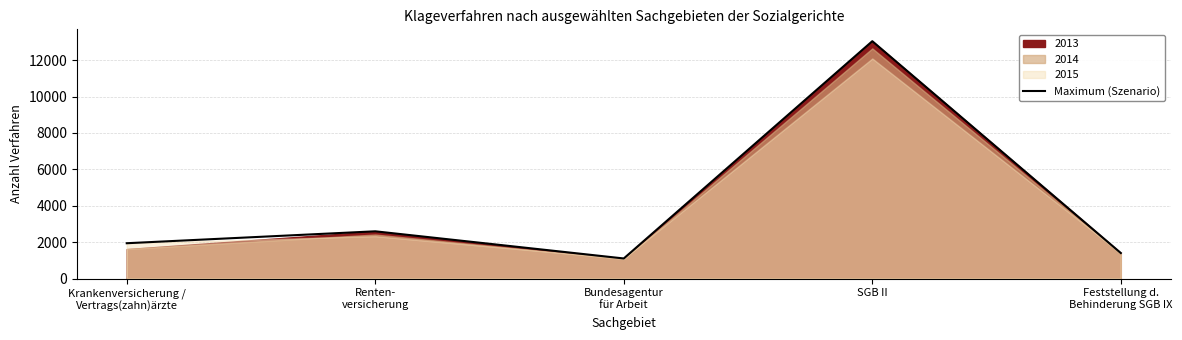

Which has a higher value, Renten-
versicherung or SGB II?

SGB II